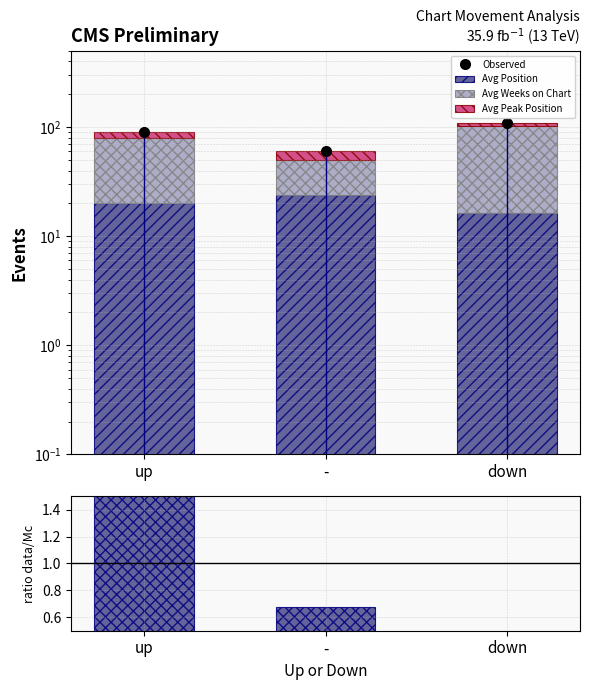

How many groups of bars are there?

3